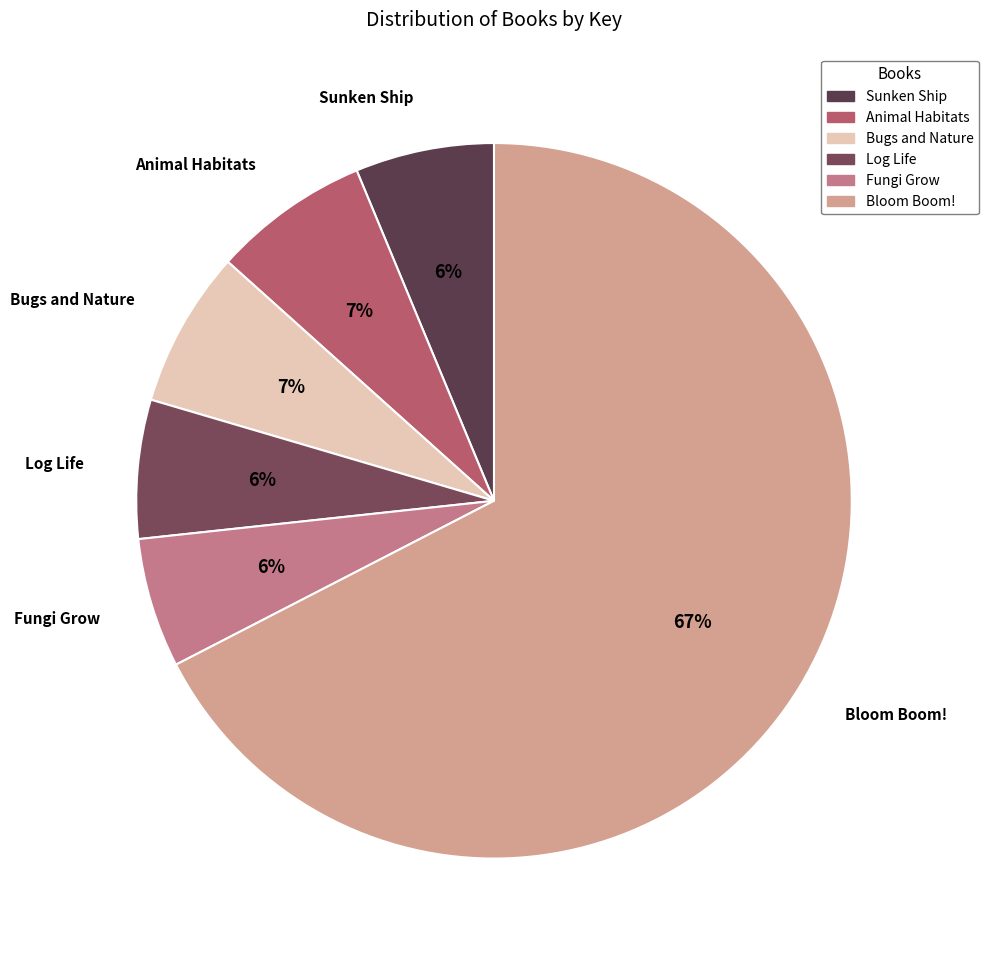

To the nearest percent, what is the average slice percentage?

17%